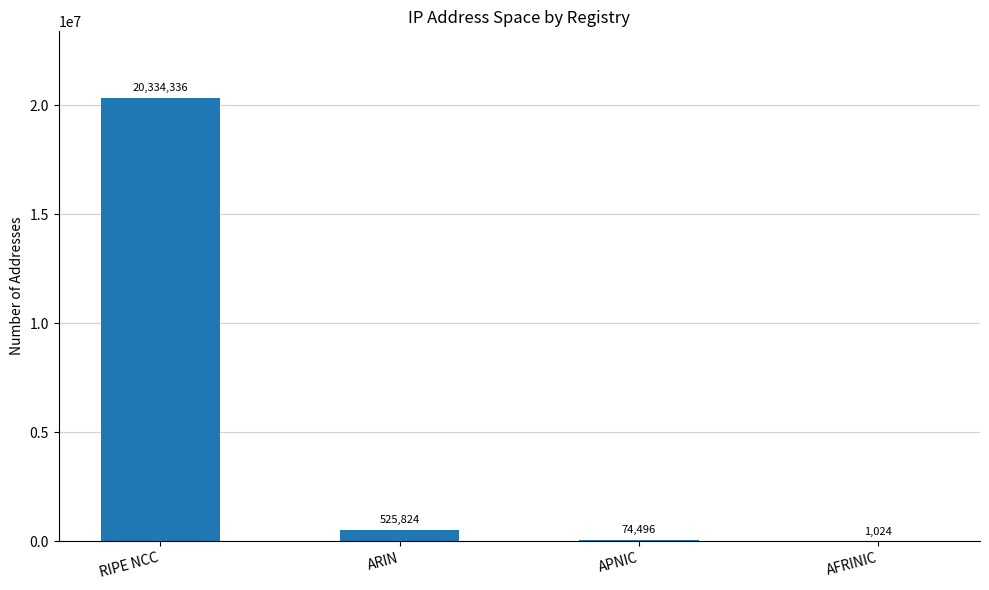

Reading right to left, extract all data points from this chart.

1024	74496	525824	20334336